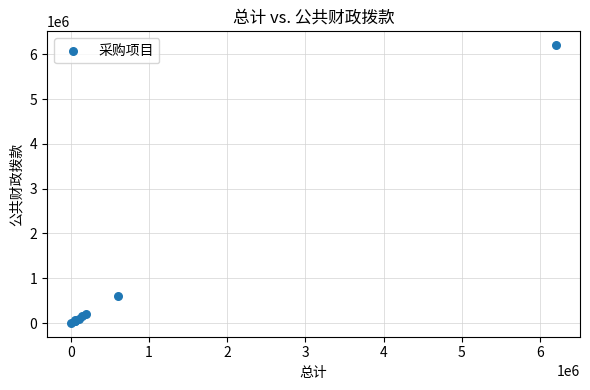

What Y value in the scatter plot is closest to 3103500?

600000